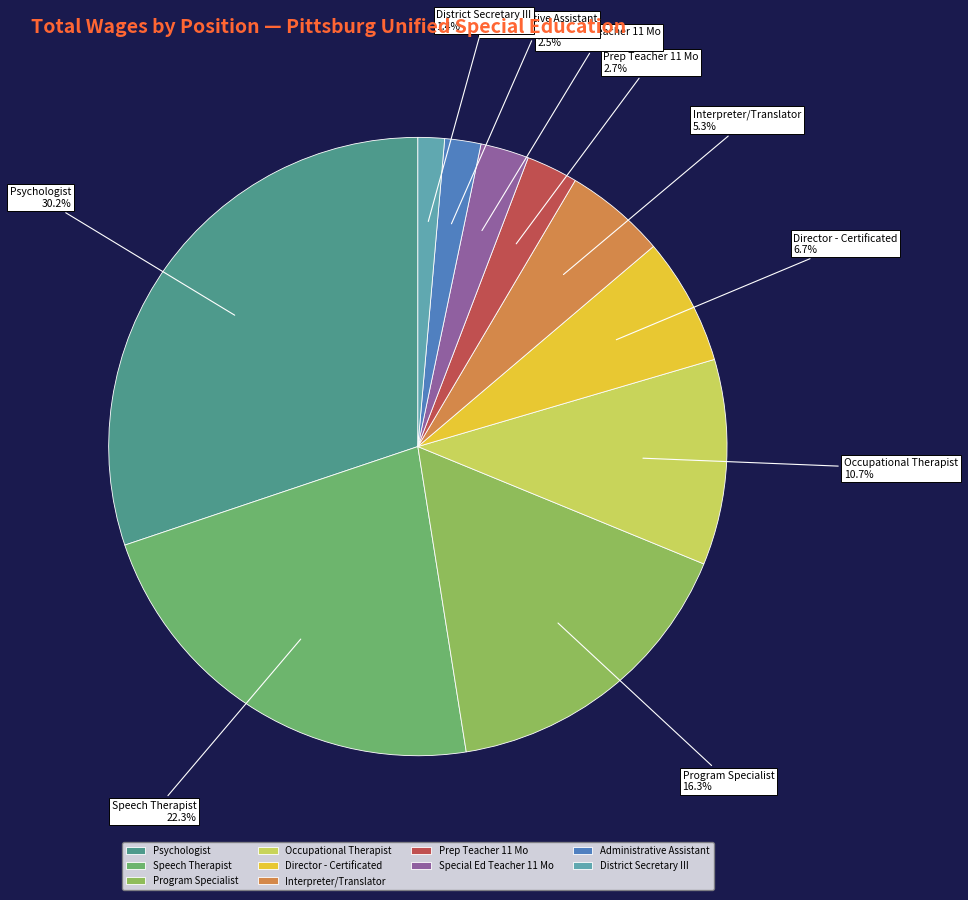

To the nearest percent, what is the difference between the Prep Teacher 11 Mo and District Secretary III slice percentages?

1%